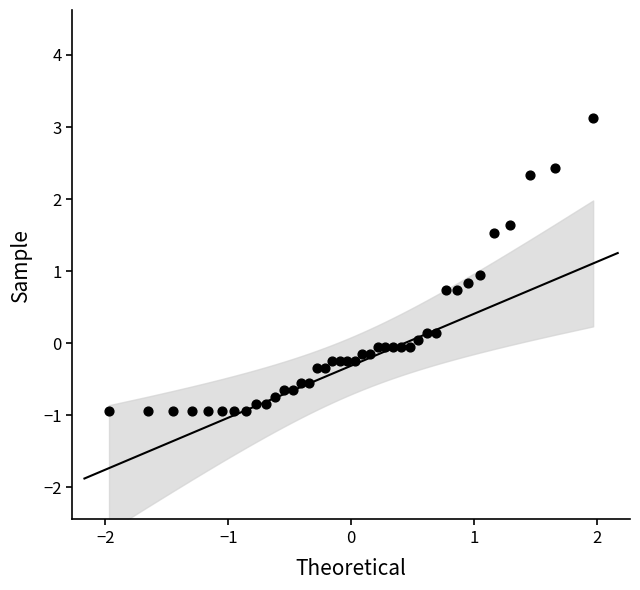

What is the range of X values (max minus min)?

3.9